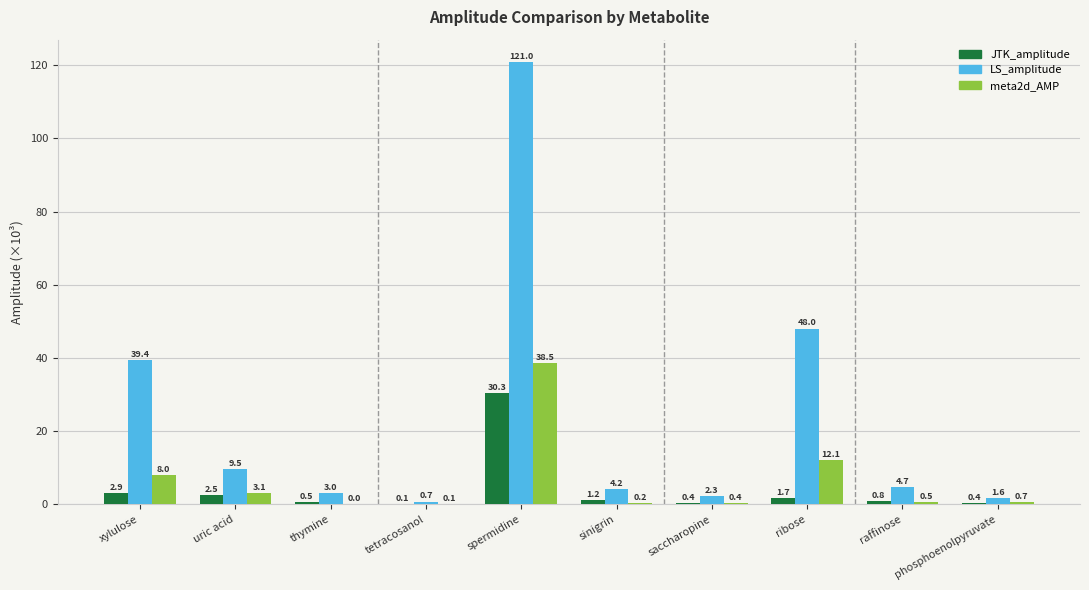

Is the value of meta2d_AMP at thymine greater than the value of LS_amplitude at ribose?

No